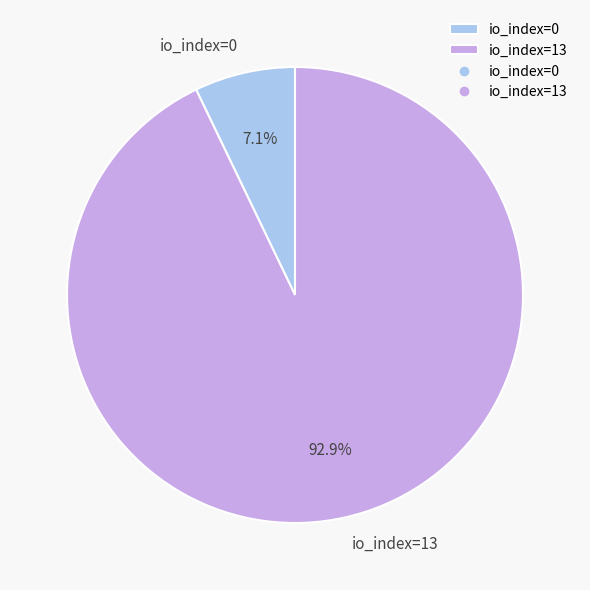

Which has a higher value, io_index=0 or io_index=13?

io_index=13